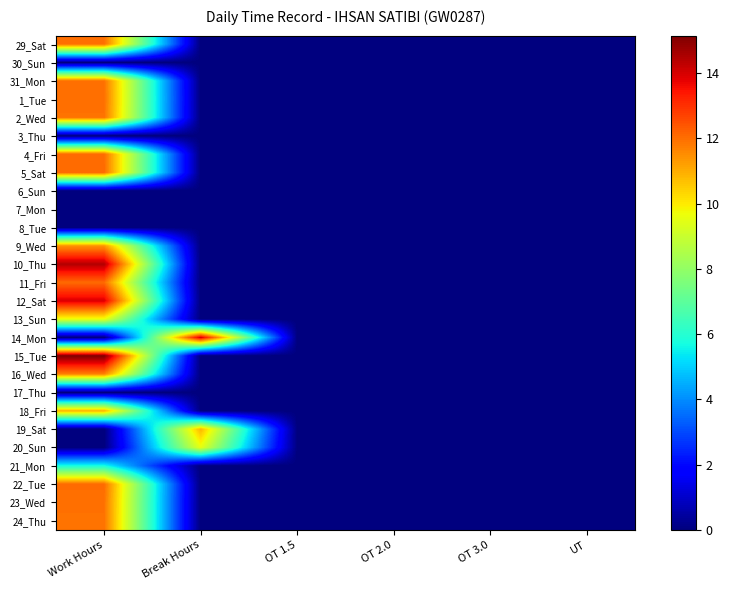

How many categories are shown in the chart?

6